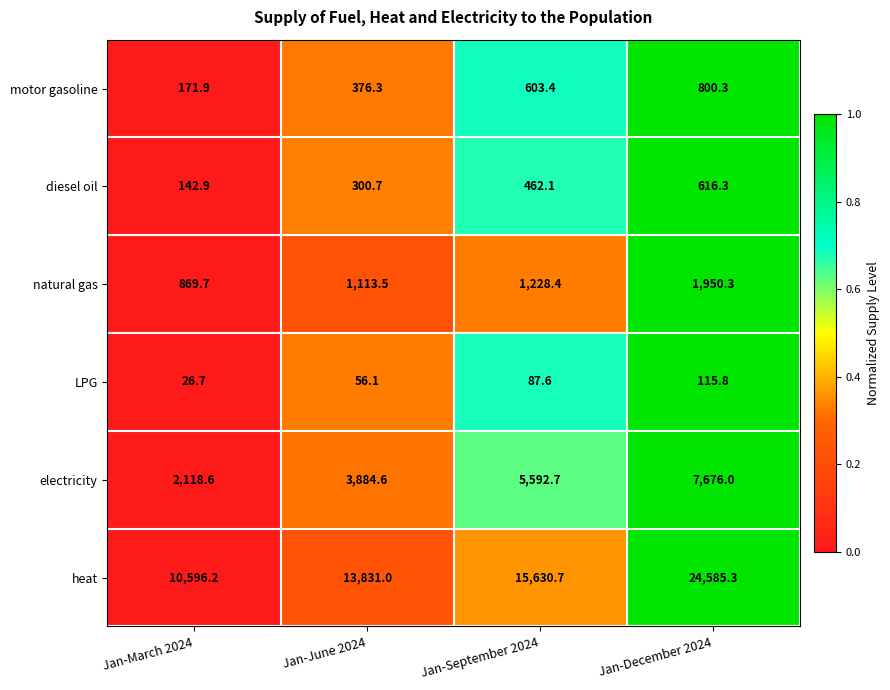

Reading right to left, list all the values displayed in this chart.

motor gasoline: Jan-December 2024=800.3	Jan-September 2024=603.4	Jan-June 2024=376.3	Jan-March 2024=171.9
diesel oil: Jan-December 2024=616.3	Jan-September 2024=462.1	Jan-June 2024=300.7	Jan-March 2024=142.9
natural gas: Jan-December 2024=1950.3	Jan-September 2024=1228.4	Jan-June 2024=1113.5	Jan-March 2024=869.7
LPG: Jan-December 2024=115.8	Jan-September 2024=87.6	Jan-June 2024=56.1	Jan-March 2024=26.7
electricity: Jan-December 2024=7676.0	Jan-September 2024=5592.7	Jan-June 2024=3884.6	Jan-March 2024=2118.6
heat: Jan-December 2024=24585.3	Jan-September 2024=15630.7	Jan-June 2024=13831.0	Jan-March 2024=10596.2